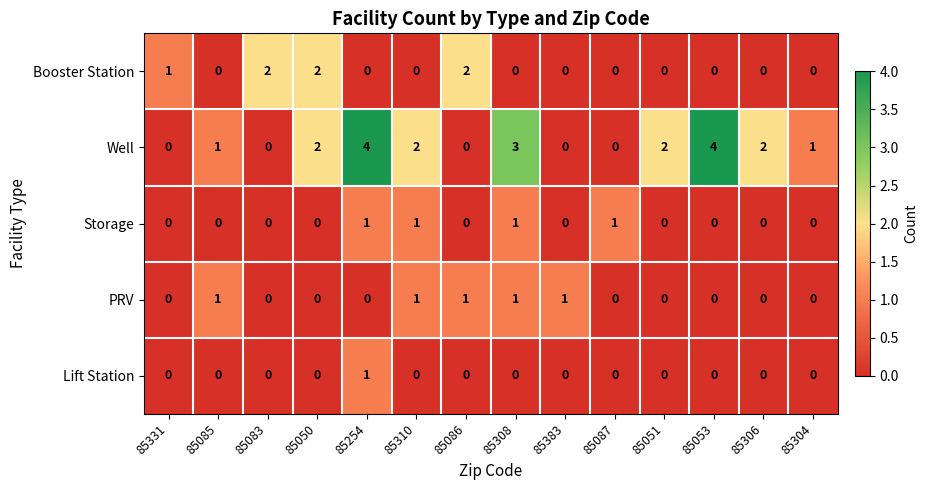

Count the PRV values in the range 0 to 1.

14